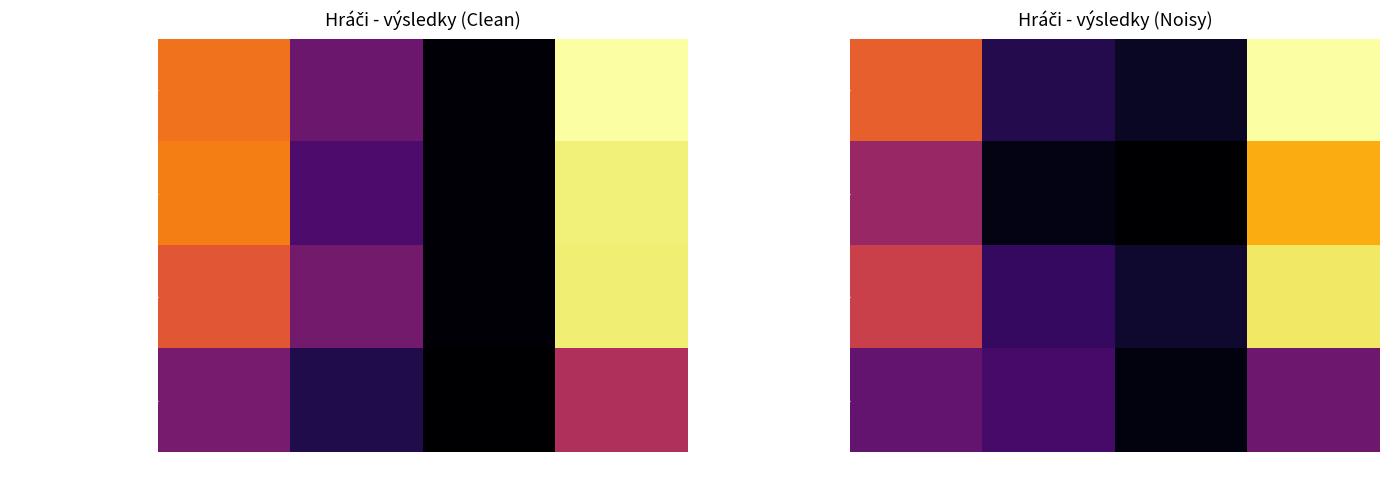

At which category is the sum across all series the highest?

Celkem